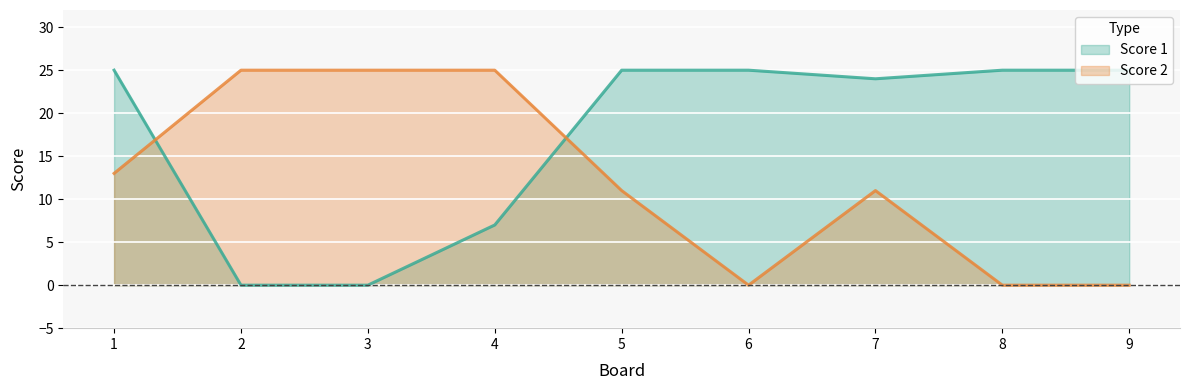

Is it true that Score 1 equals 0 at 2?

True